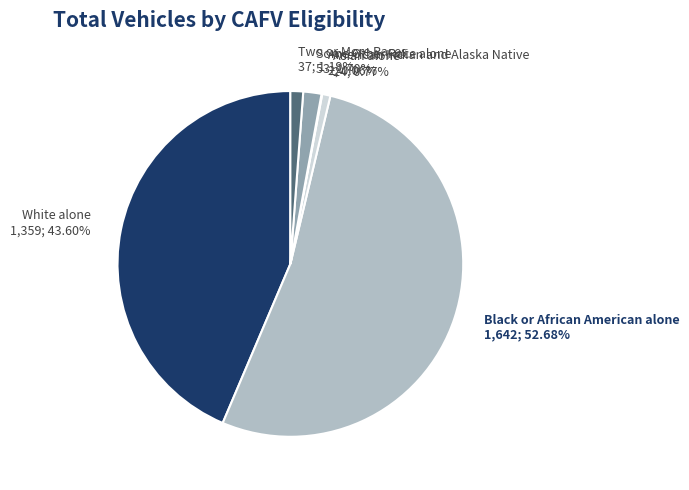

To the nearest percent, what is the combined percentage of Two or More Races and Black or African American alone?

54%